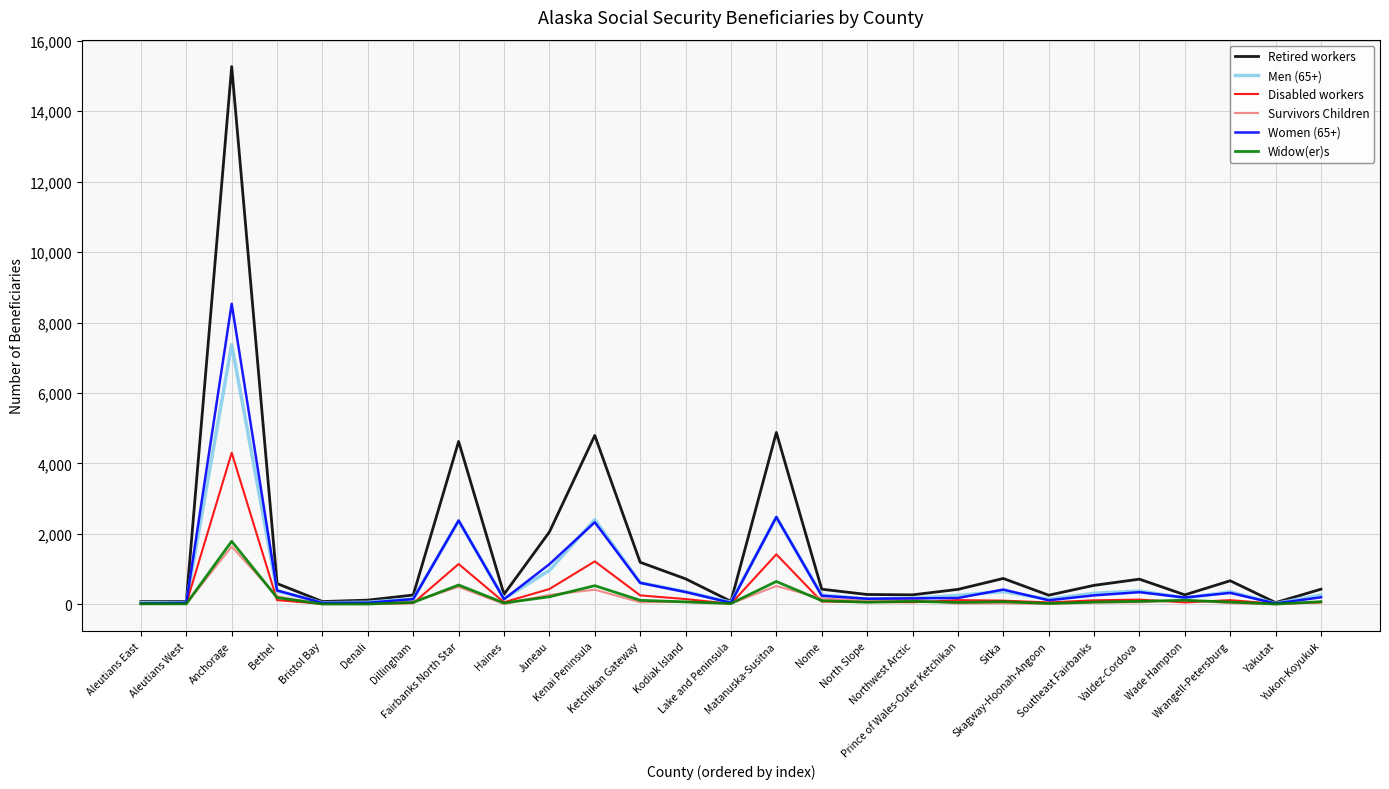

Which series has the largest range (max minus min)?

Retired workers